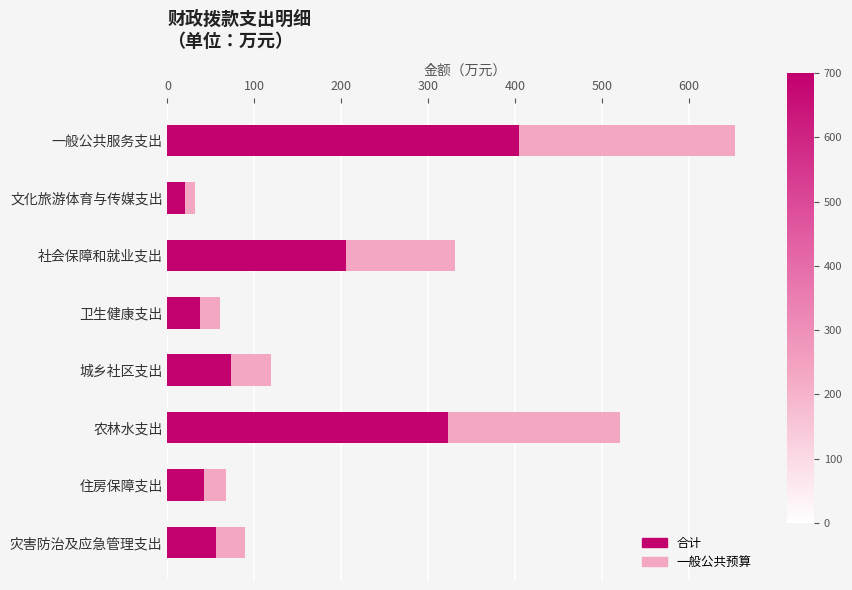

Reading right to left, what are all the values shown in this chart?

一般公共预算: 89.4	67.9	520.2	118.6	60.6	330.8	32.0	652.6
合计: 55.5	42.1	322.5	73.5	37.5	205.1	19.8	404.6